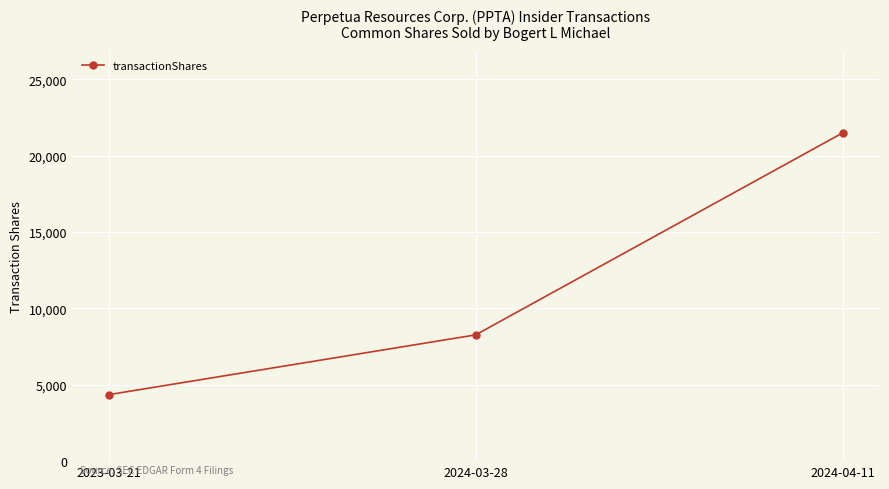

List the labels in order of value, smallest first.

2023-03-21, 2024-03-28, 2024-04-11